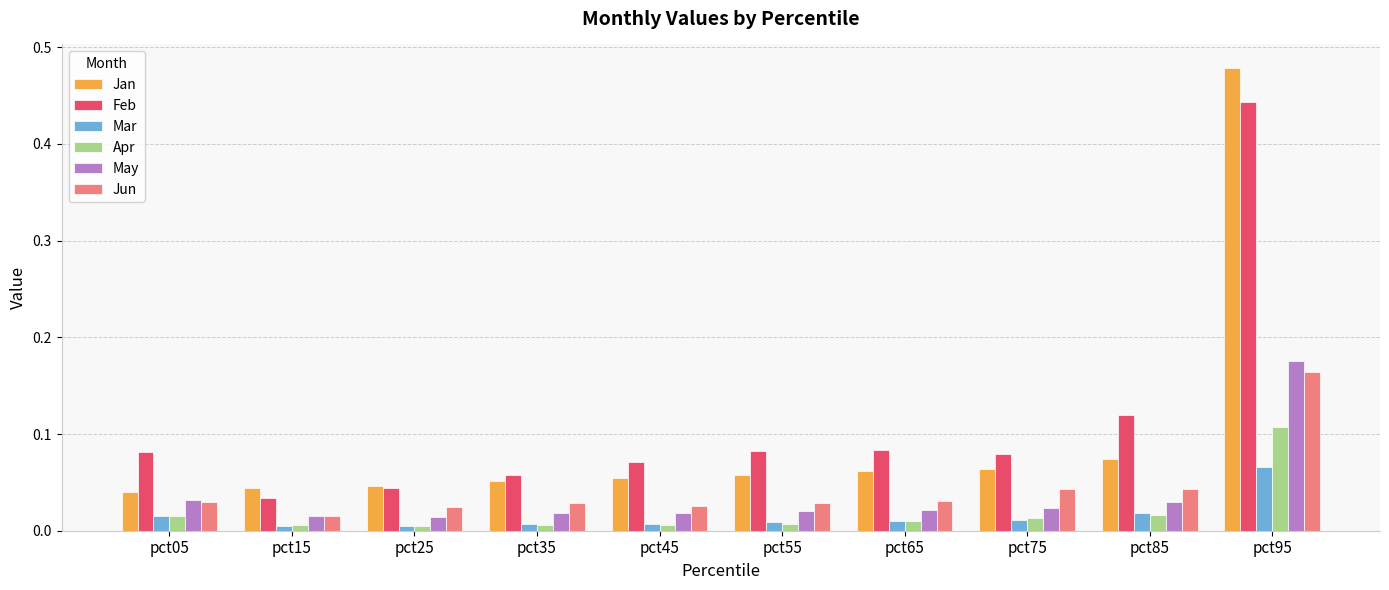

Which category has the highest value in the Mar series?

pct95